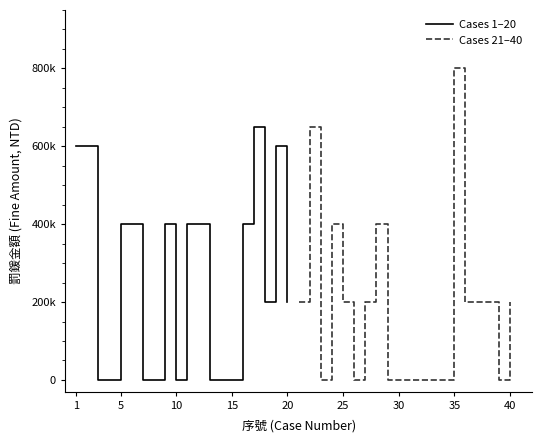

Does the chart display data point markers on the line(s)?

No